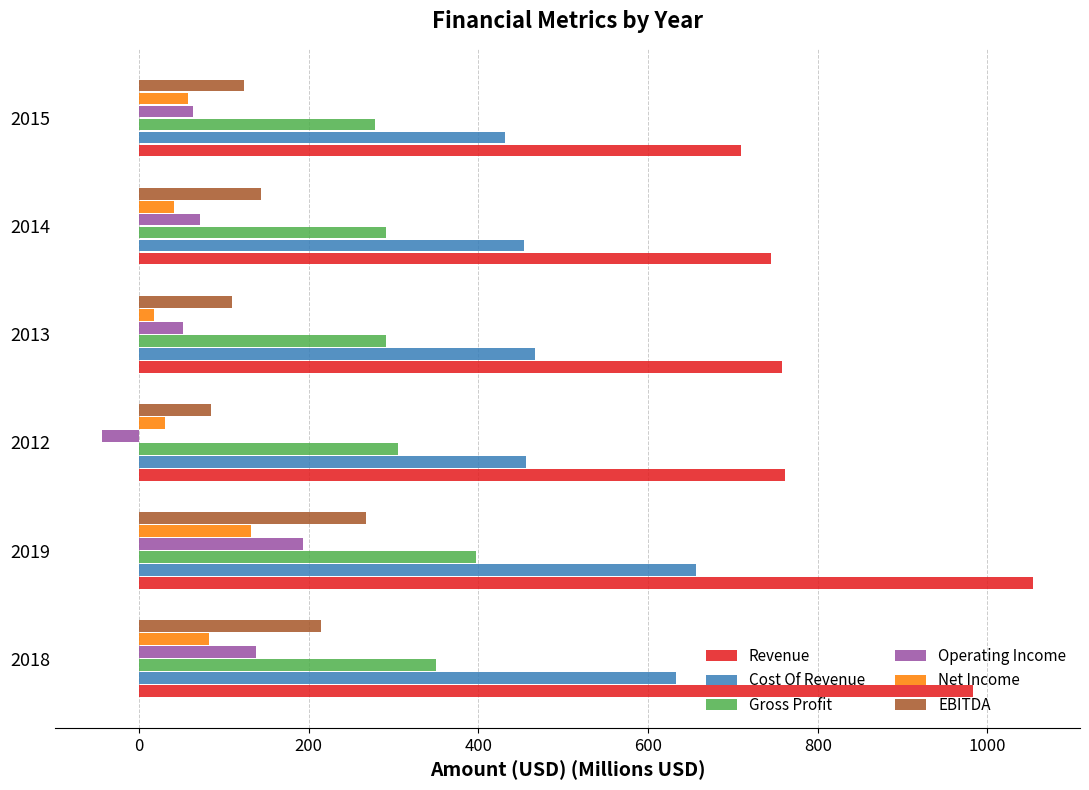

What is the total value across all series at 2019?

2701.9